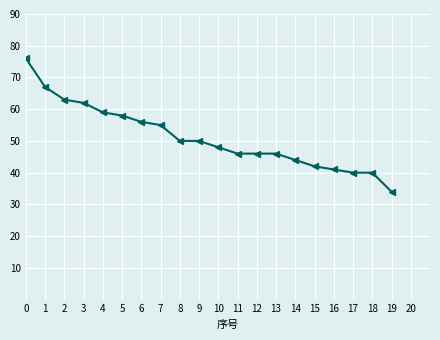

What is the minimum value shown in the chart?

34